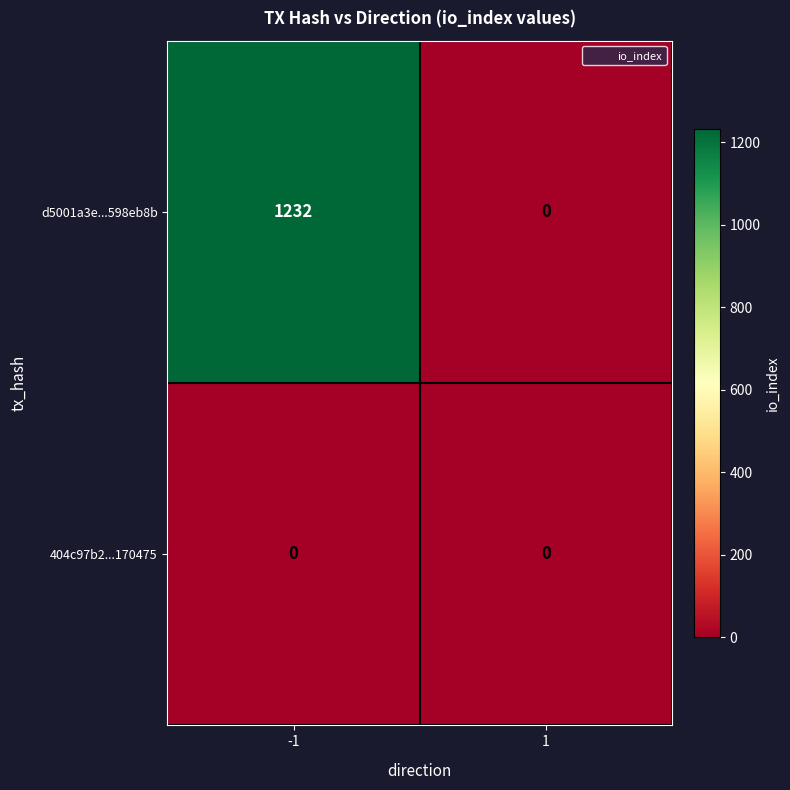

Reading left to right, list all the values displayed in this chart.

d5001a3e...598eb8b: -1=1232	1=0
404c97b2...170475: -1=0	1=0